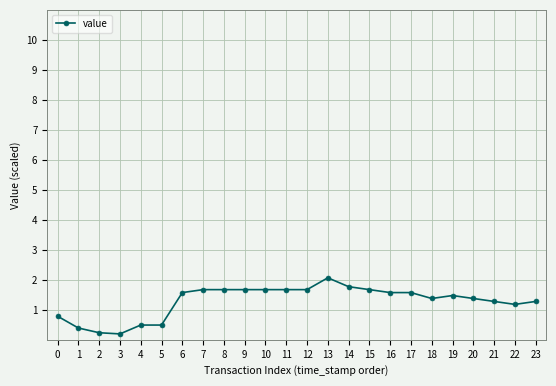

Approximately how many times larger is the value at 0 compared to 6?

0.5